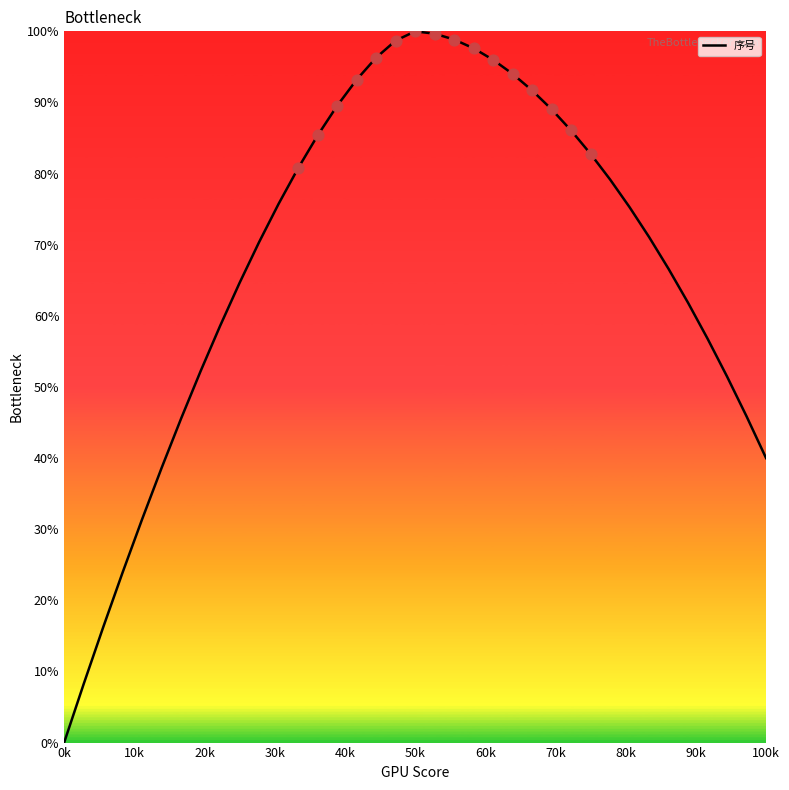

What is the difference between the maximum and minimum values?

100.0